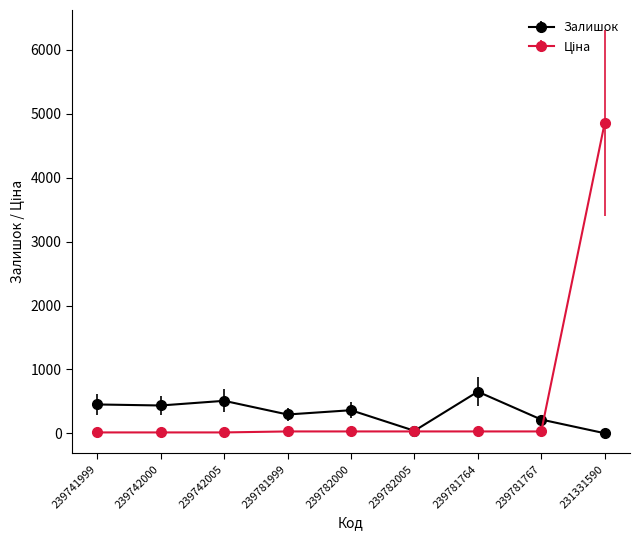

In Залишок, how many points are higher than both neighbors (excluding endpoints)?

3